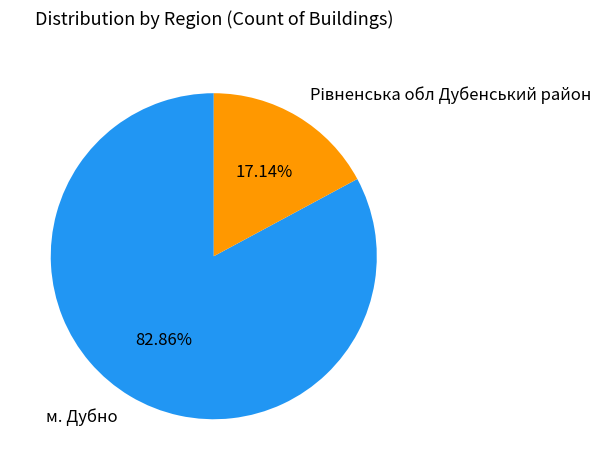

What is the largest slice in the pie chart?

м. Дубно